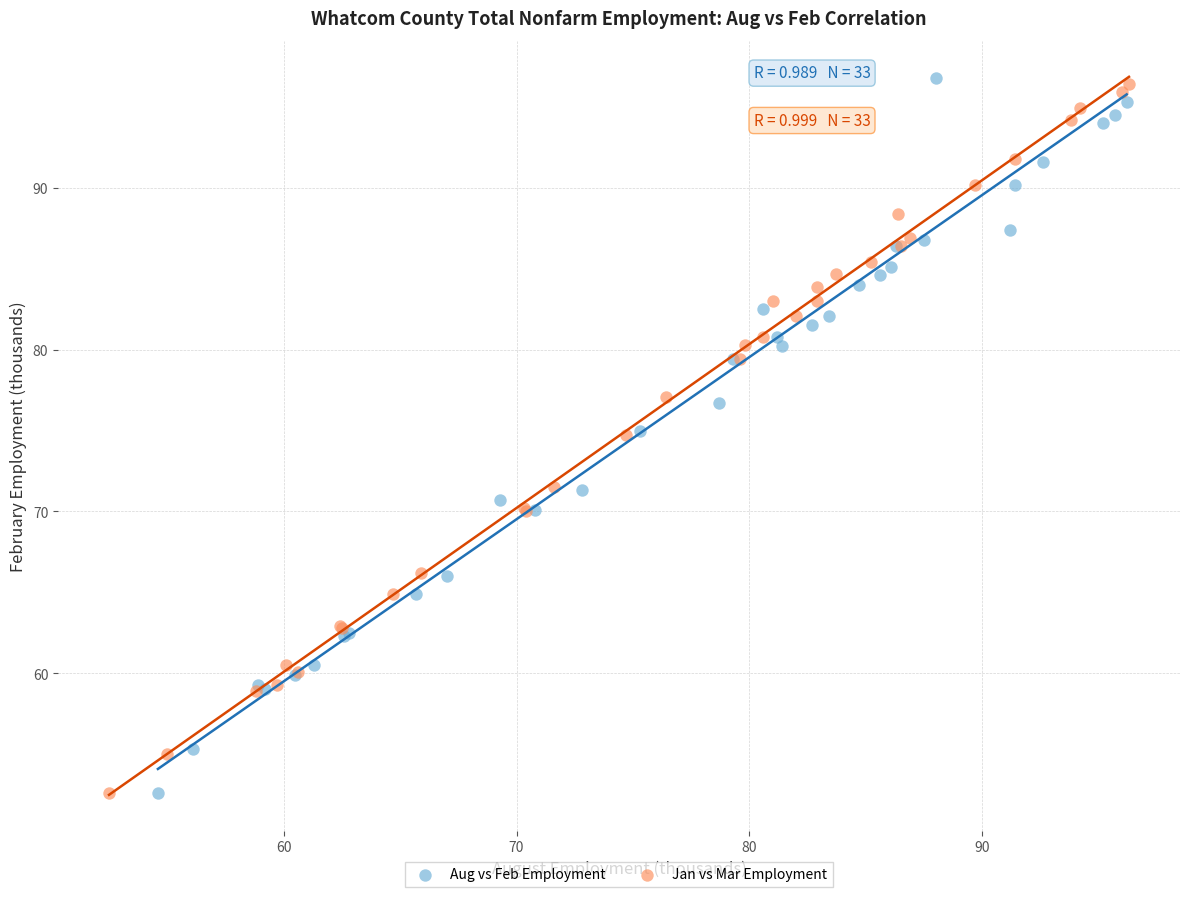

What are all the series names shown in the legend?

Aug vs Feb Employment, Jan vs Mar Employment